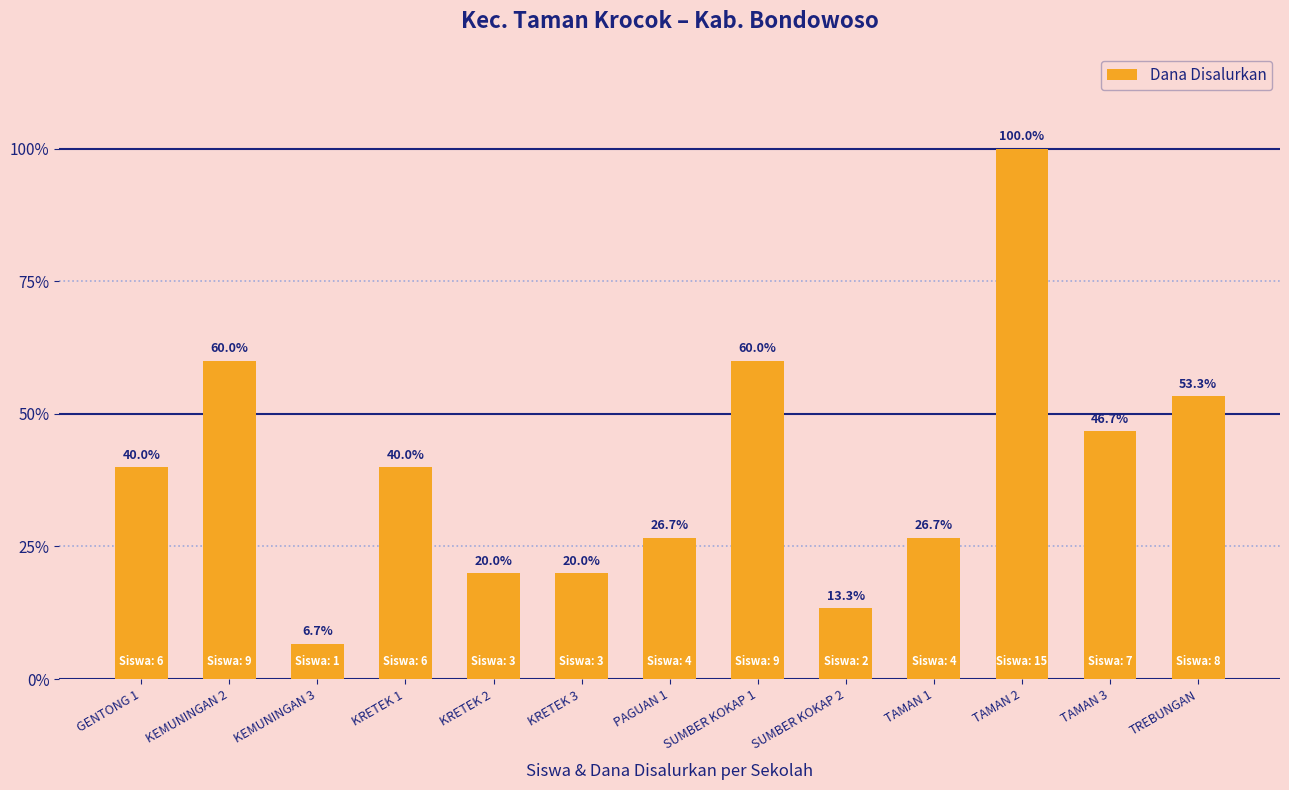

Rank the categories by value from highest to lowest.

TAMAN 2, KEMUNINGAN 2, SUMBER KOKAP 1, TREBUNGAN, TAMAN 3, GENTONG 1, KRETEK 1, PAGUAN 1, TAMAN 1, KRETEK 2, KRETEK 3, SUMBER KOKAP 2, KEMUNINGAN 3